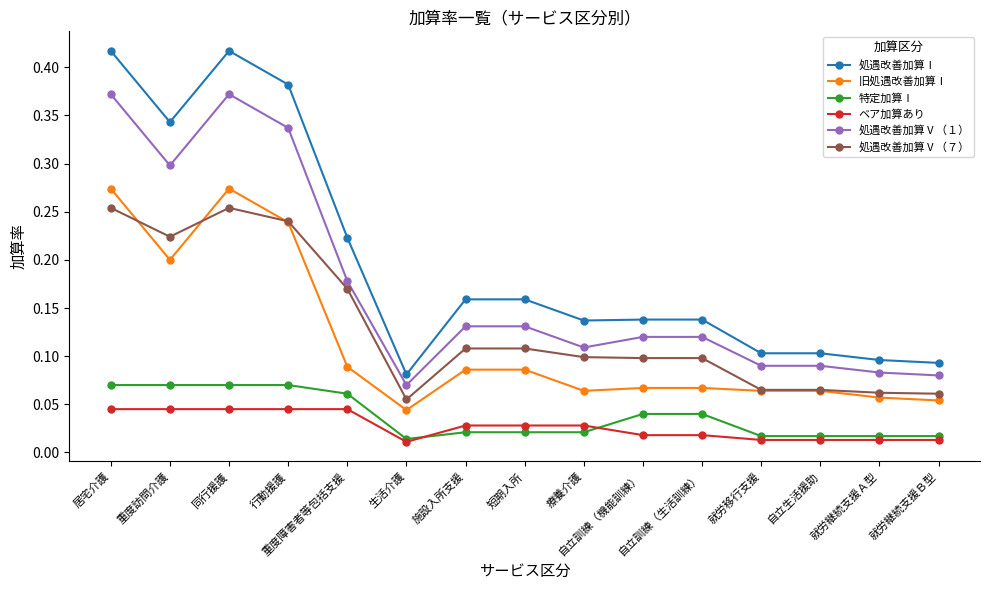

Which series has the largest range (max minus min)?

処遇改善加算Ⅰ